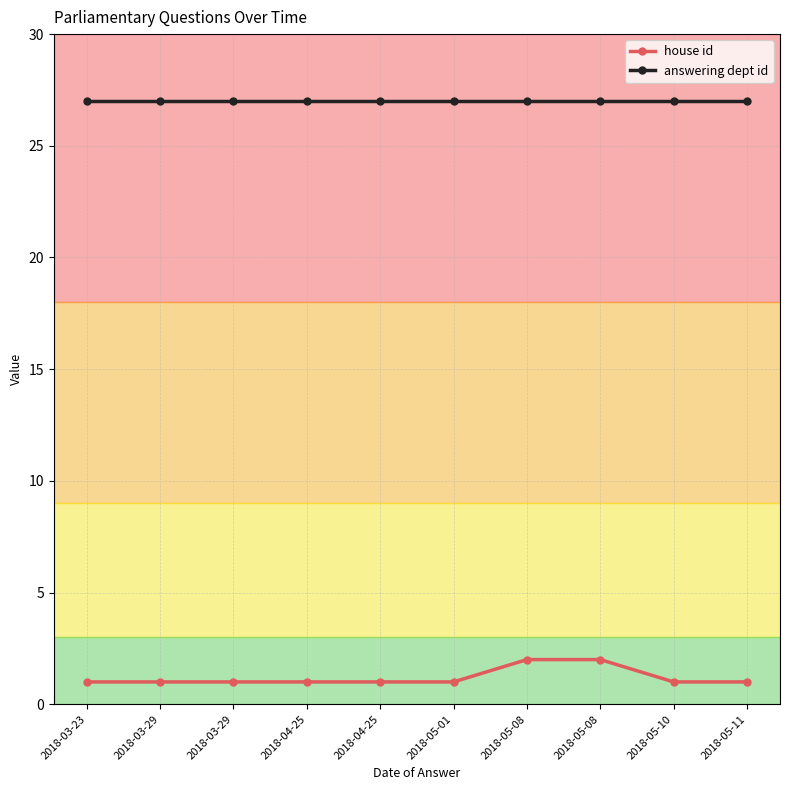

At which label does answering dept id reach its minimum?

2018-03-23